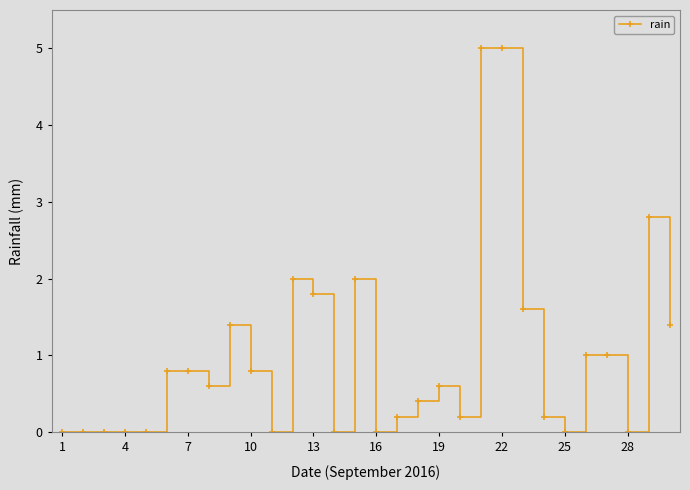

Reading left to right, transcribe all the data shown in this chart.

0.0	0.0	0.0	0.0	0.0	0.8	0.8	0.6	1.4	0.8	0.0	2.0	1.8	0.0	2.0	0.0	0.2	0.4	0.6	0.2	5.0	5.0	1.6	0.2	0.0	1.0	1.0	0.0	2.8	1.4